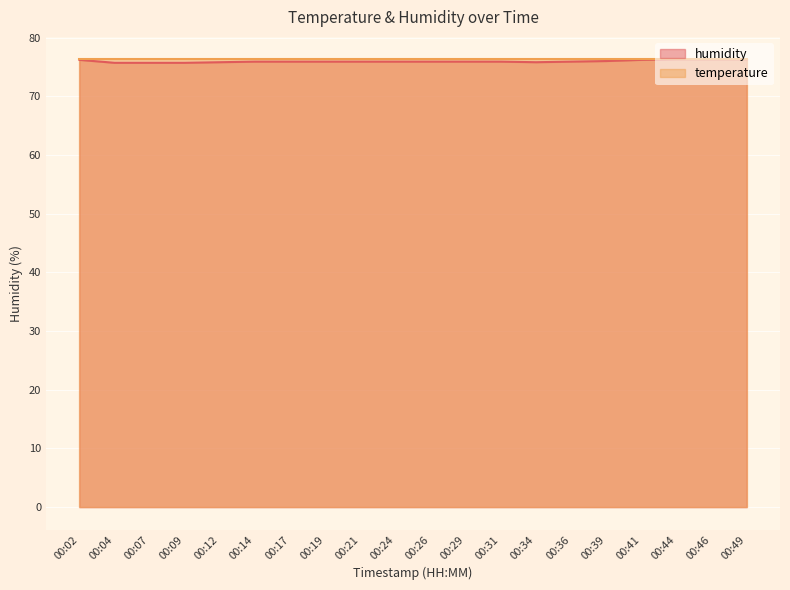

Where is the first local minimum?

00:34